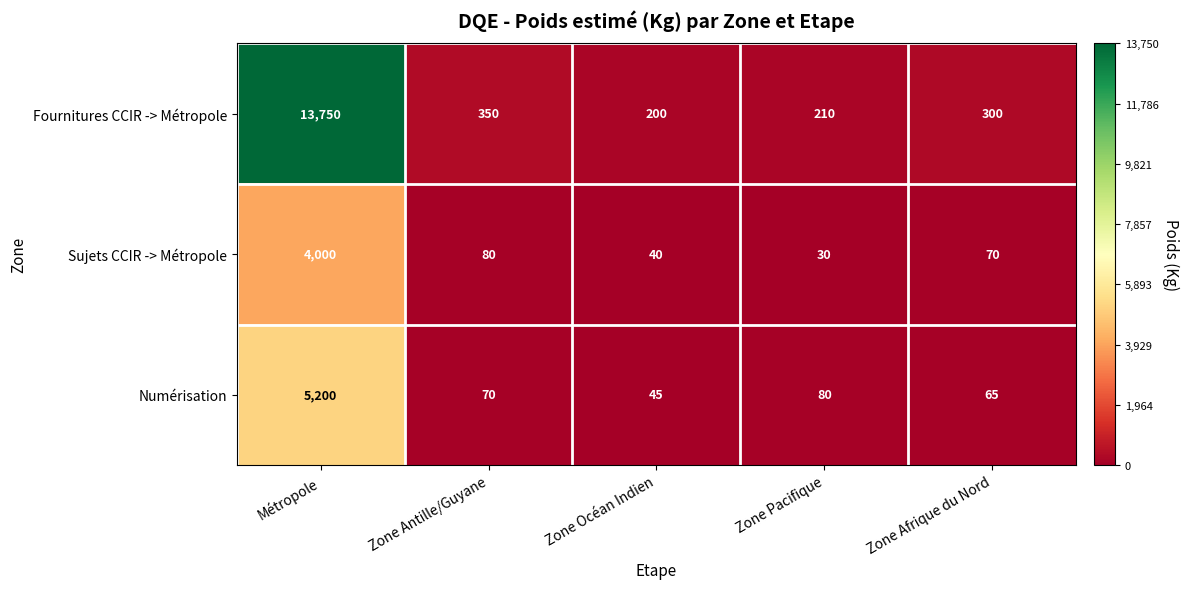

At Zone Pacifique, list the series in order from smallest to largest.

Sujets CCIR -> Métropole, Numérisation, Fournitures CCIR -> Métropole